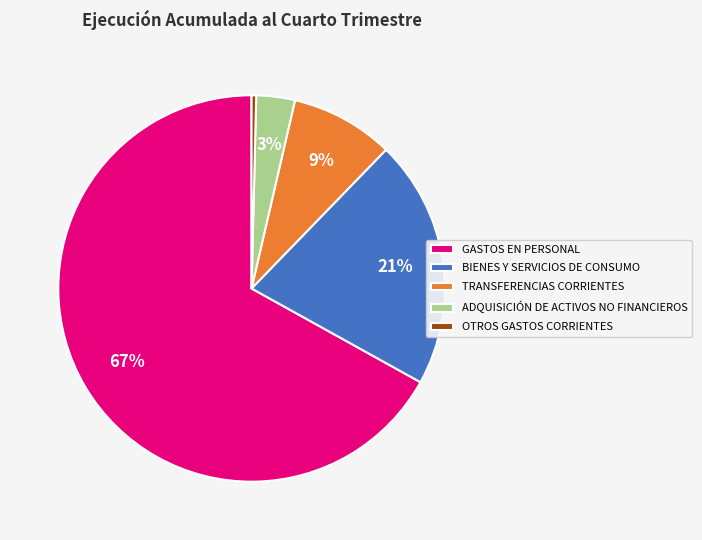

Which slice represents more than half of the pie?

GASTOS EN PERSONAL